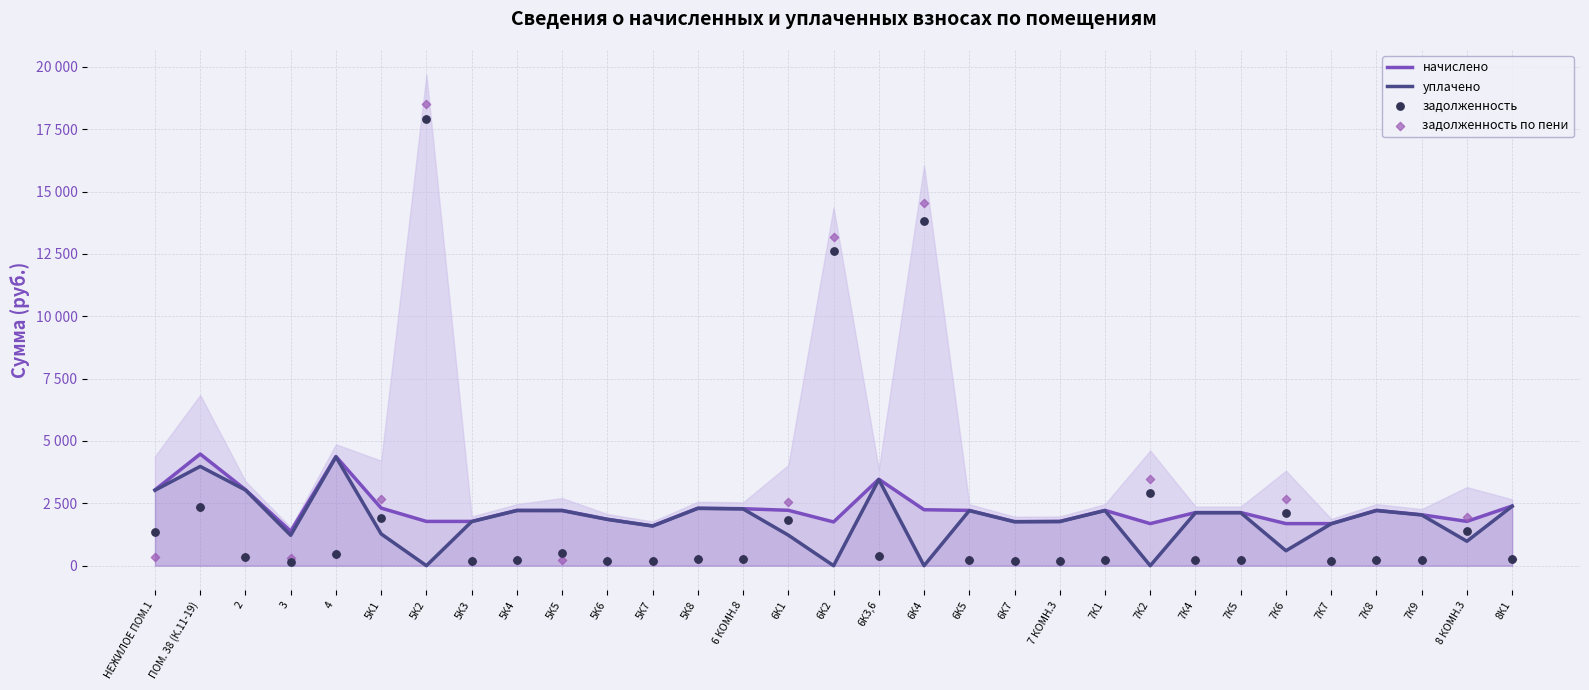

What is the total value across all series at 7К6?

7088.7